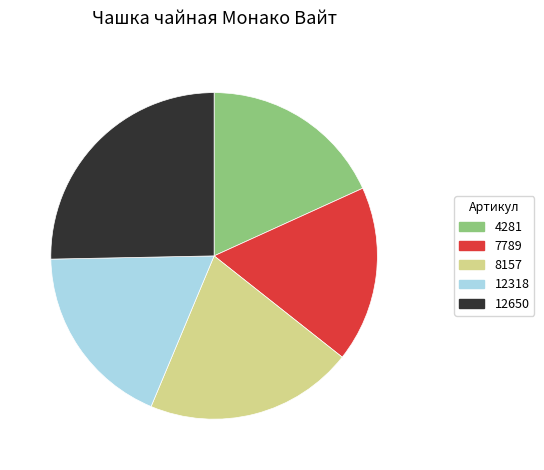

What is the ratio of the value at 12318 to the value at 4281?

1.0